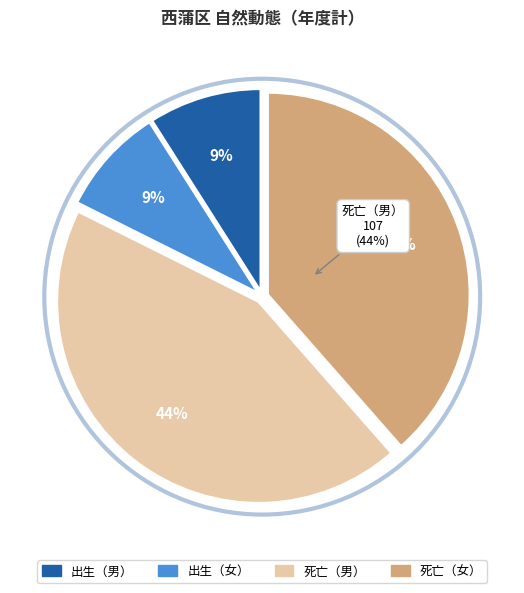

Does ５月 account for over 50% of the chart?

No